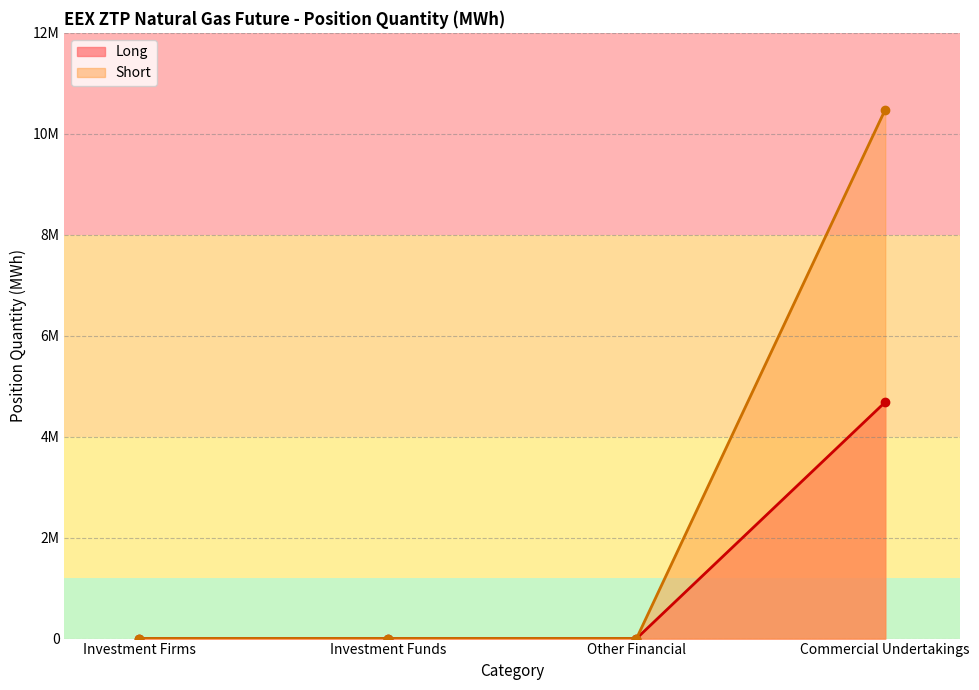

True or false: Long has more than 0 interior local peaks.

False